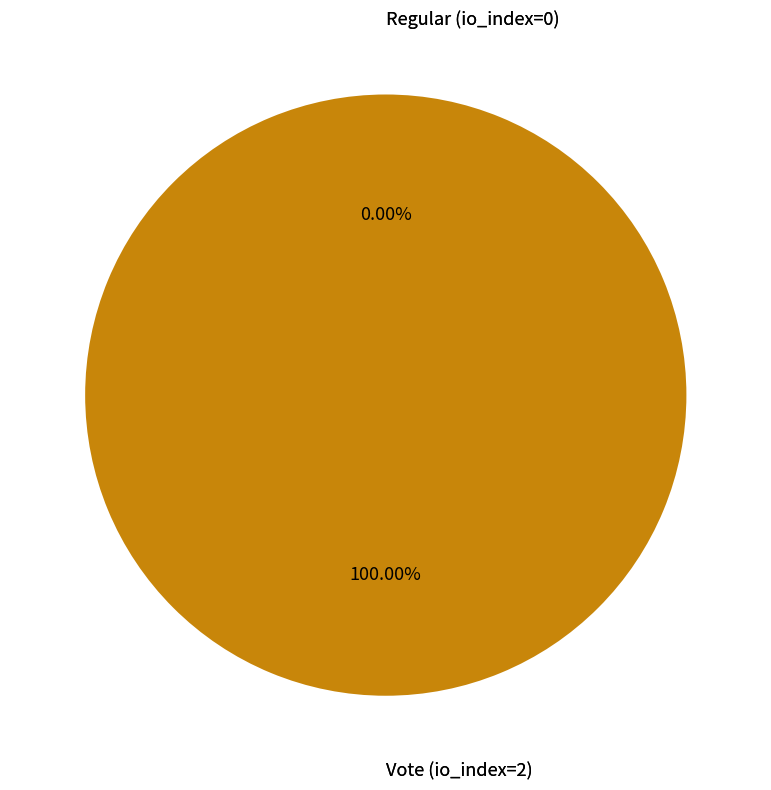

What percentage is the Vote (io_index=2) slice, to the nearest percent?

100%